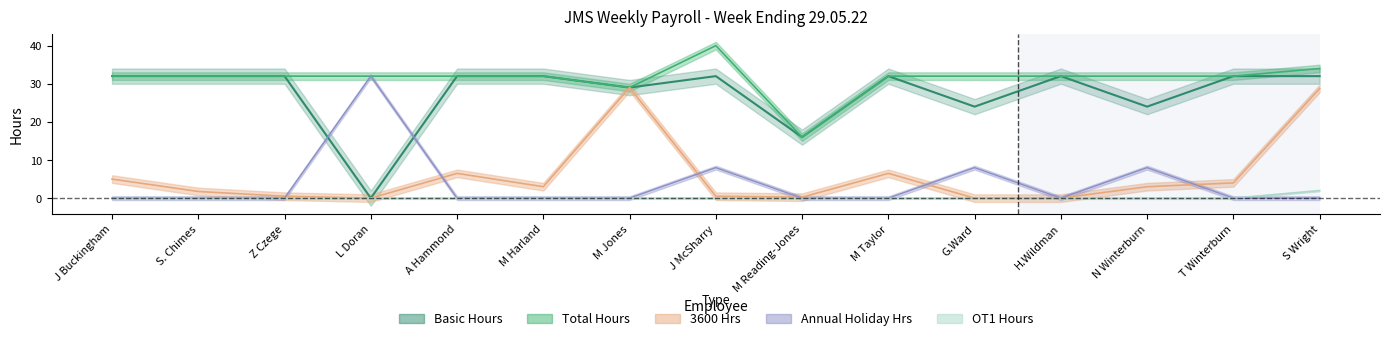

What is the label of the 10th point from the left?

M Taylor